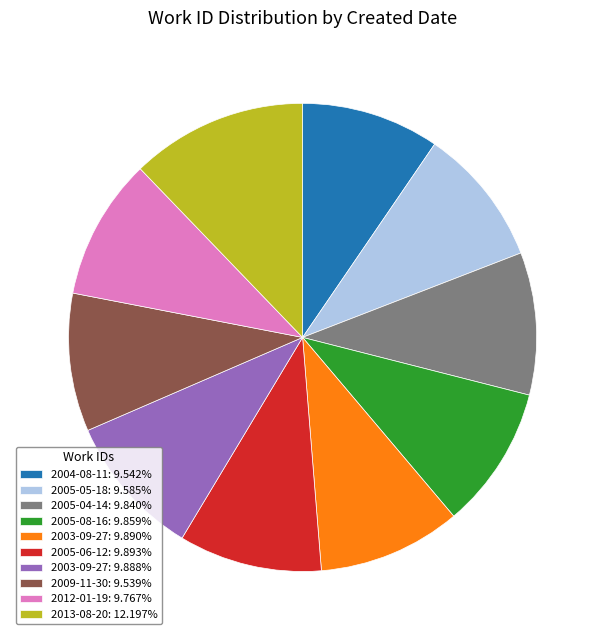

Approximately how many times larger is the value at 2004-08-11: 9.542% compared to 2005-04-14: 9.840%?

1.0